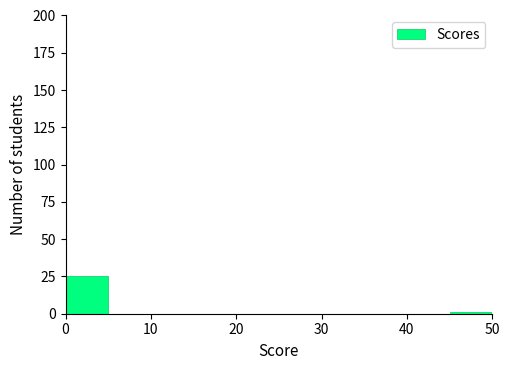

Reading left to right, list every bar in this chart as the range it spans on the x-axis followed by its height. The values are not printed on the chart, so give them approximately, as read against the axis.

0 to 5: 25
5 to 10: 0
10 to 15: 0
15 to 20: 0
20 to 25: 0
25 to 30: 0
30 to 35: 0
35 to 40: 0
40 to 45: 0
45 to 50: under 5